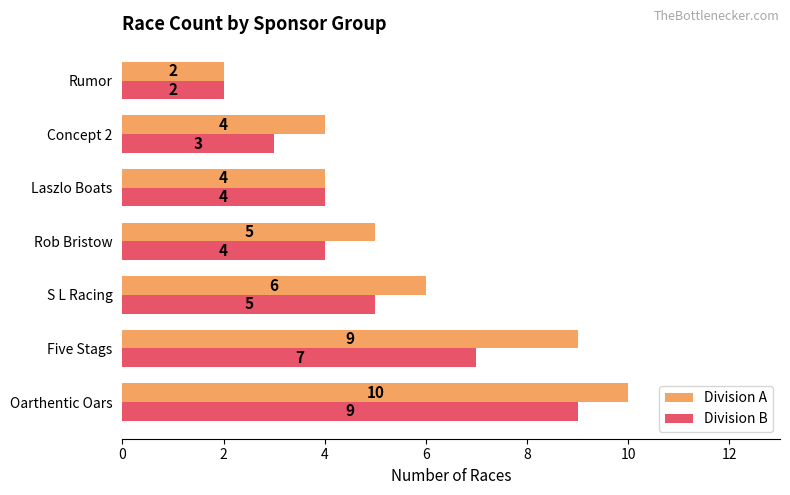

List the series in order of their overall mean, lowest first.

Division B, Division A